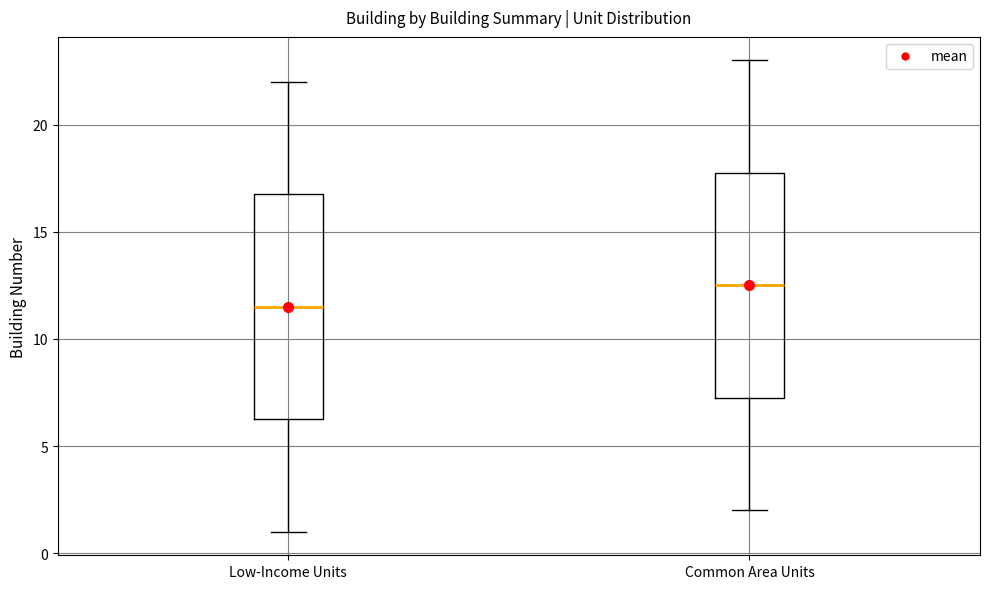

Reading left to right, read every box against the y-axis: the position of its median line, the range the box covers, and the ends of its whiskers. The values are not printed on the chart, so give them approximately, as read against the axis.

Low-Income Units: median 11.5, box 6.5 to 17.0, whiskers 1.0 to 22.0
Common Area Units: median 12.5, box 7.5 to 18.0, whiskers 2.0 to 23.0